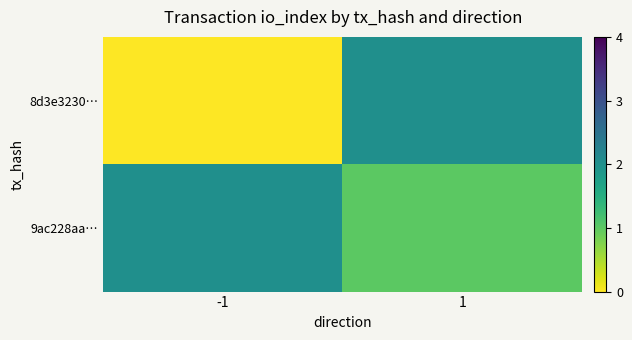

Which category has the highest value across all series?

1